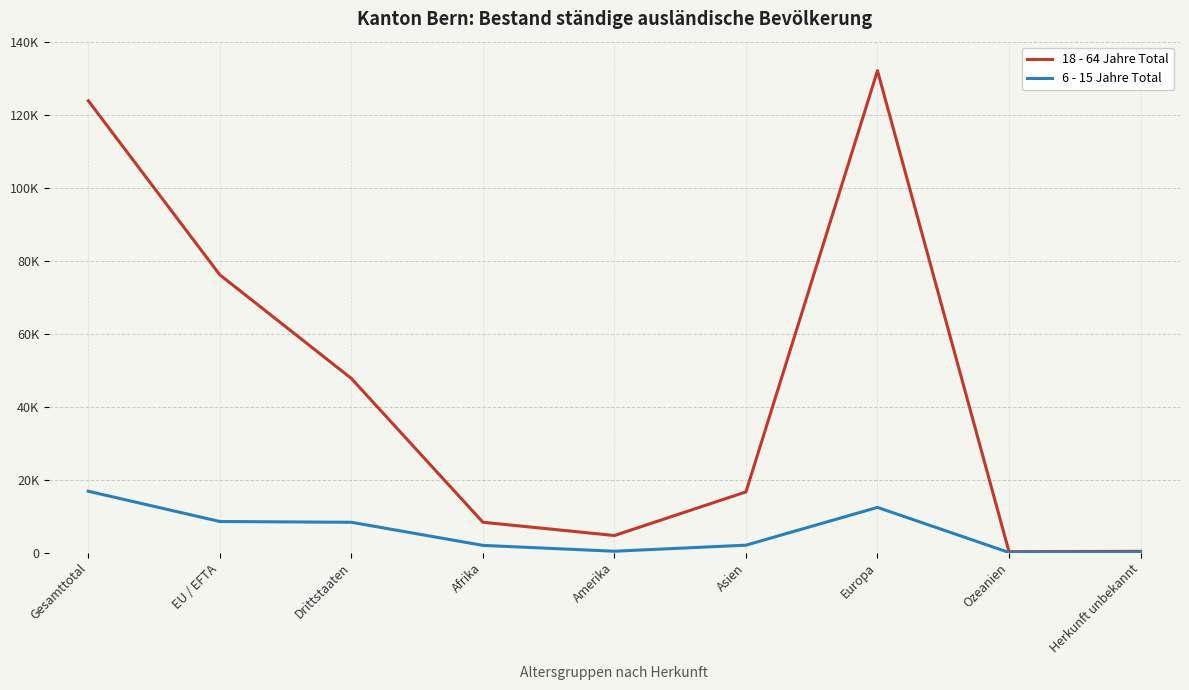

What are all the series names shown in the legend?

18 - 64 Jahre Total, 6 - 15 Jahre Total